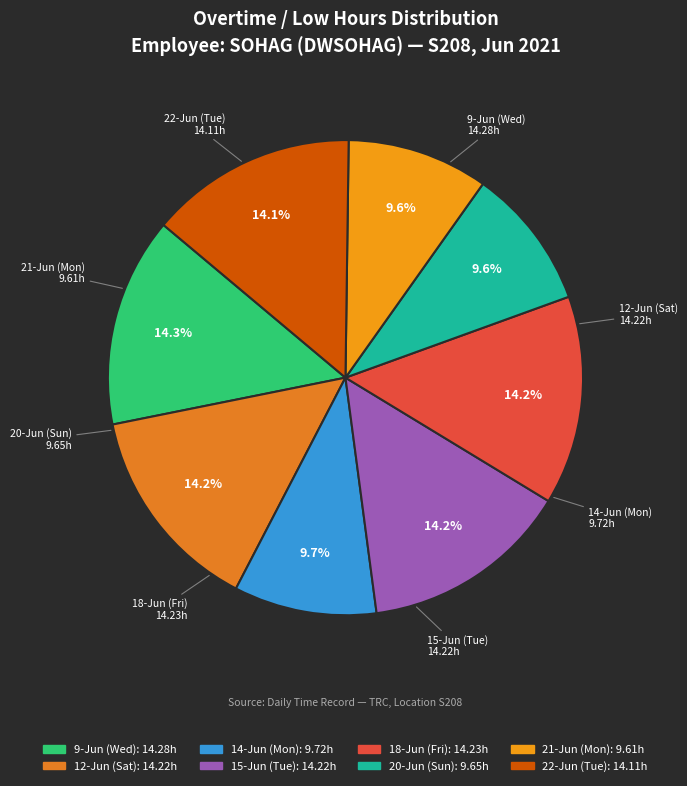

True or false: 15-Jun (Tue) accounts for 2% of the total.

False